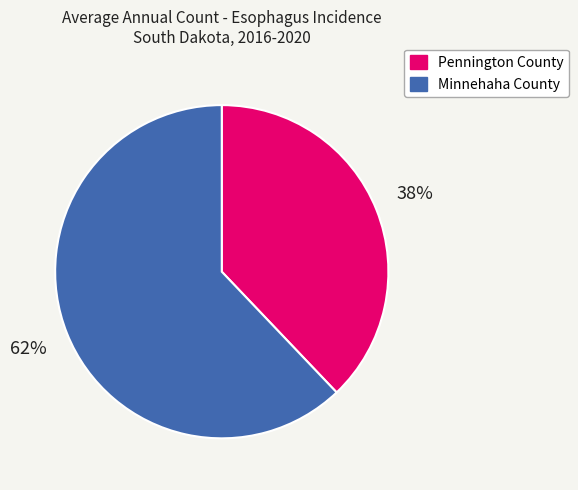

Do Pennington County and Minnehaha County together represent more than half of the pie?

Yes